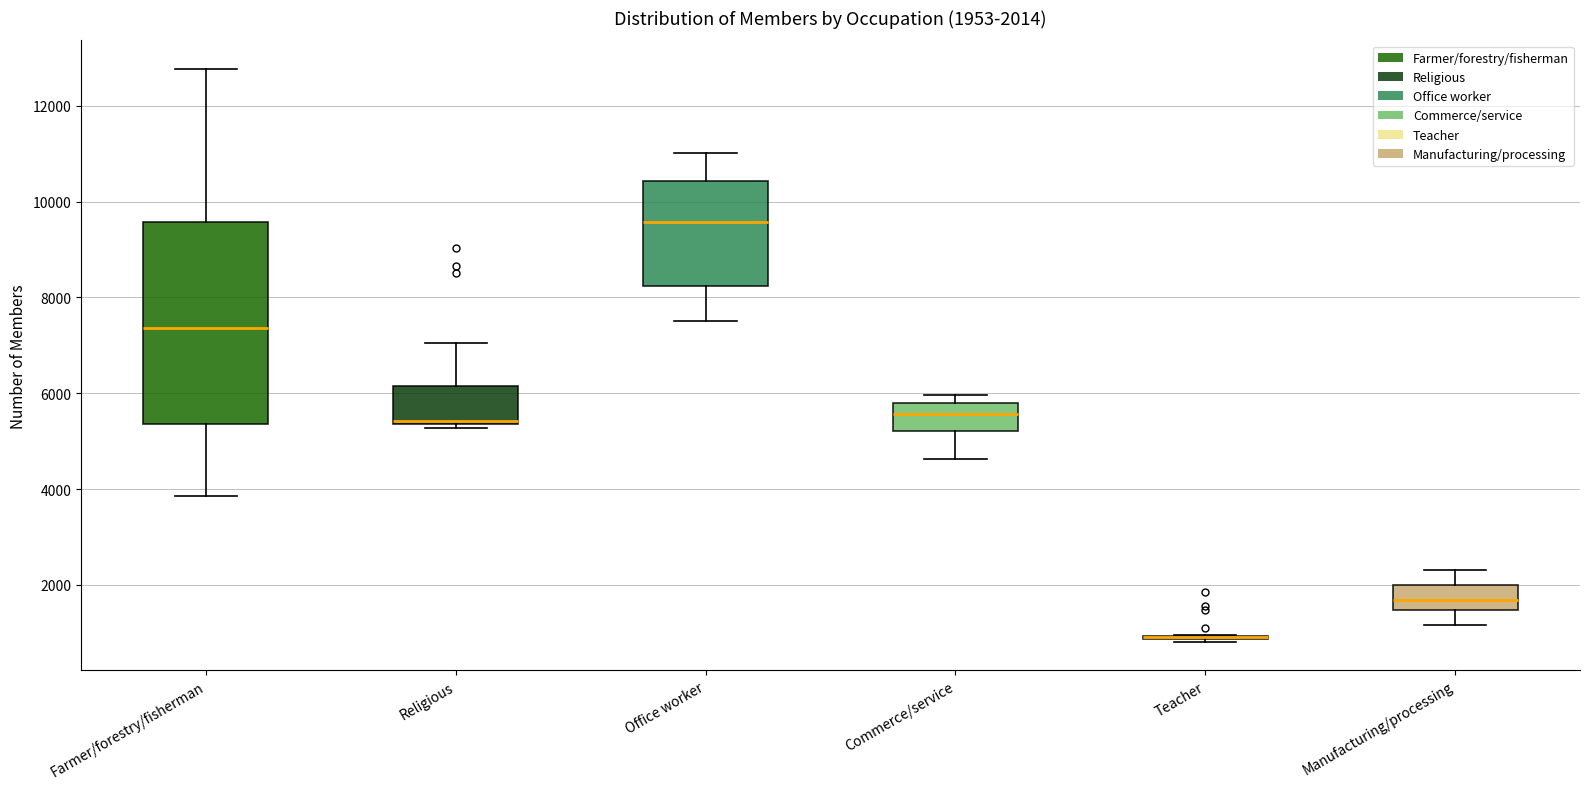

Comparing the boxes themselves (not the whiskers), which one is the tallest?

Farmer/forestry/fisherman